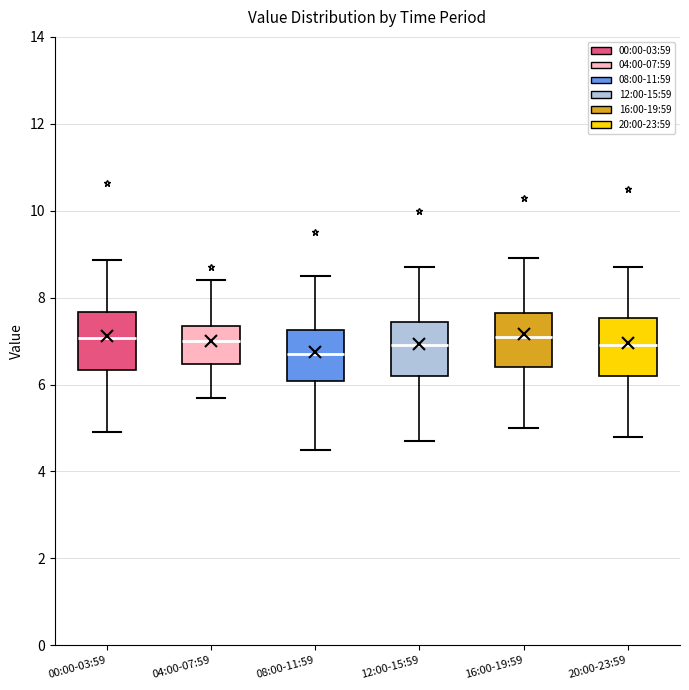

Reading left to right, transcribe this box plot: for each box, give where its median line is, the range the box spans, and where its two whiskers end, as read against the y-axis. The values are not printed on the chart, so give them approximately, as read against the axis.

00:00-03:59: median 7.0, box 6.4 to 7.6, whiskers 5.0 to 8.8
04:00-07:59: median 7.0, box 6.4 to 7.4, whiskers 5.8 to 8.4
08:00-11:59: median 6.8, box 6.0 to 7.2, whiskers 4.6 to 8.6
12:00-15:59: median 7.0, box 6.2 to 7.4, whiskers 4.8 to 8.8
16:00-19:59: median 7.2, box 6.4 to 7.6, whiskers 5.0 to 9.0
20:00-23:59: median 7.0, box 6.2 to 7.6, whiskers 4.8 to 8.8